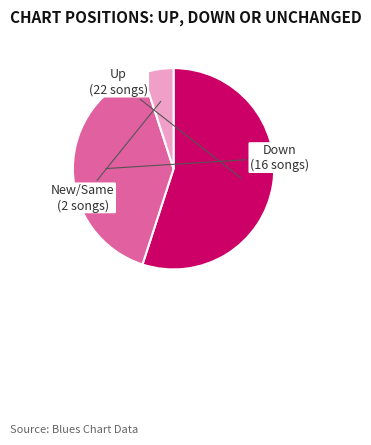

Is there any slice that represents more than half of the pie?

Yes